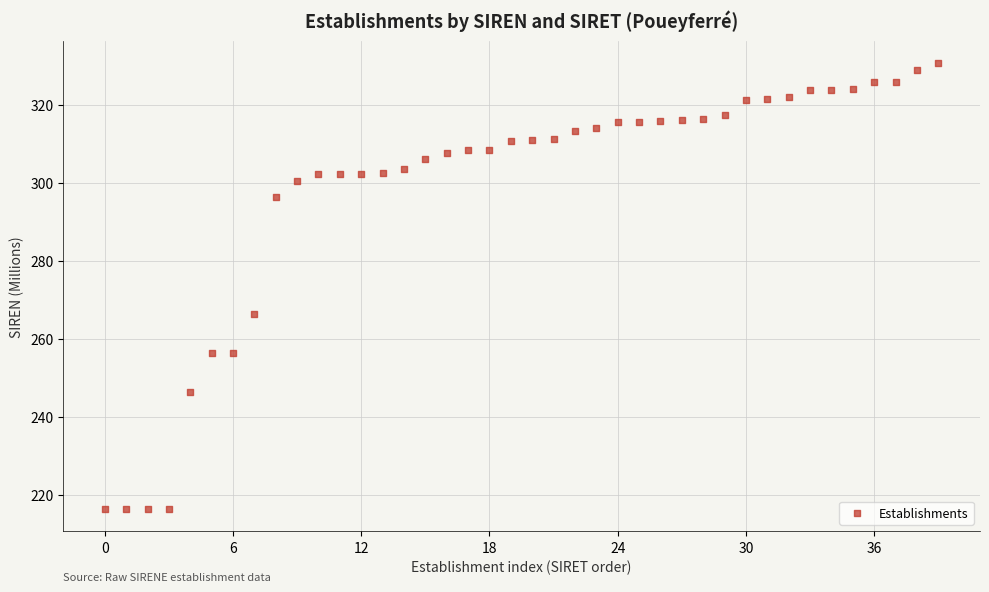

What is the range of Y values (max minus min)?

114.2